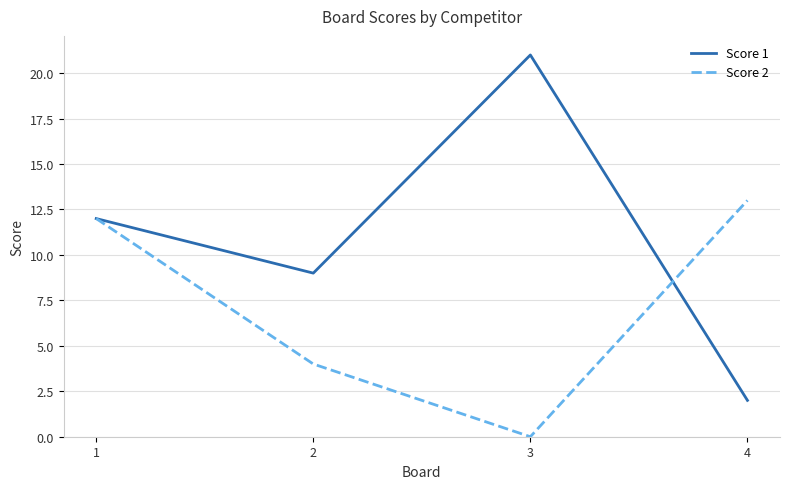

Which series has the largest range (max minus min)?

Score 1